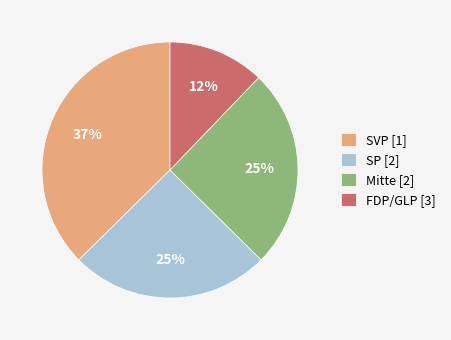

The Mitte [2] slice represents 20% of the pie. True or false?

False